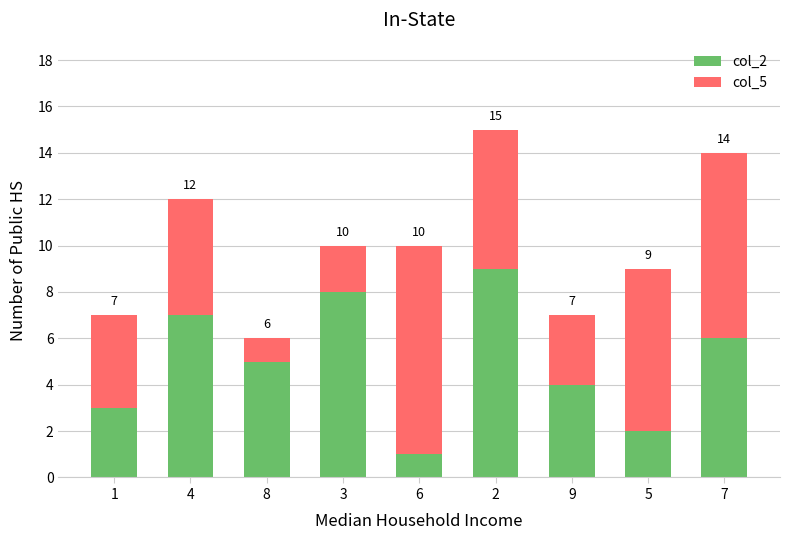

What position from the right is 9?

3